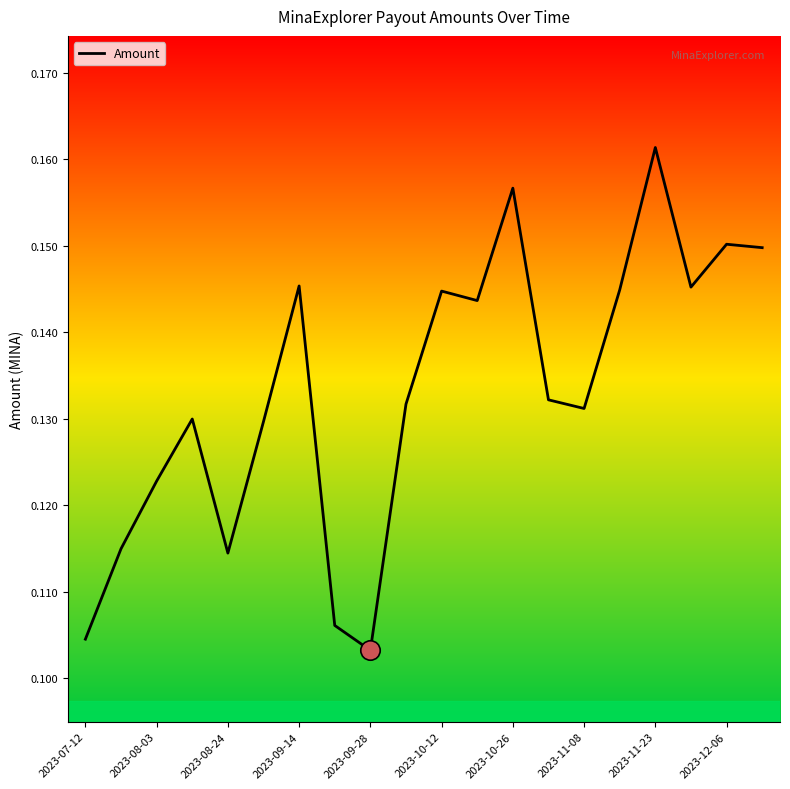

What is the smallest value displayed?

0.1